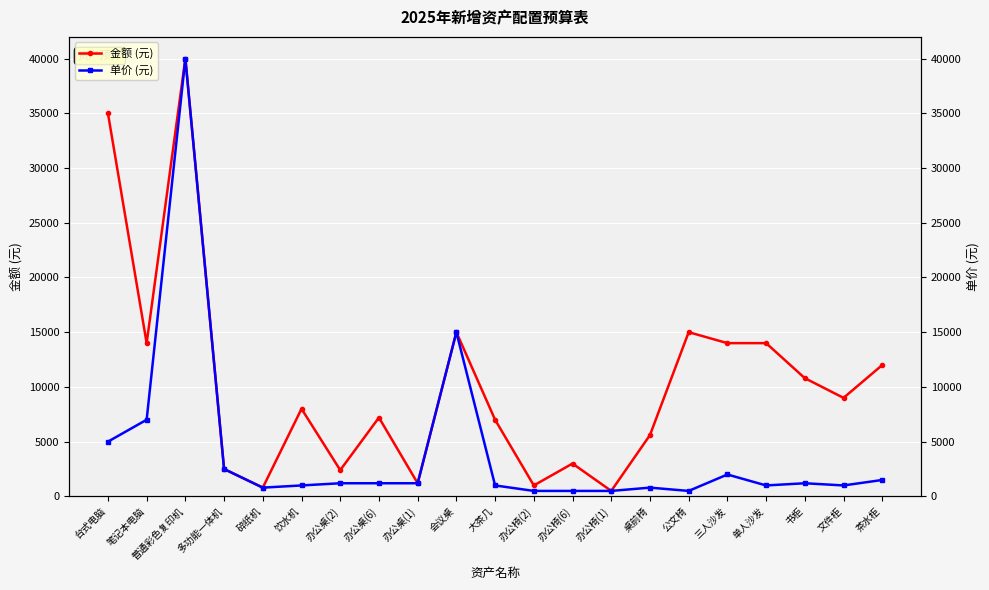

How many interior local valleys does the 单价 (元) series have?

4